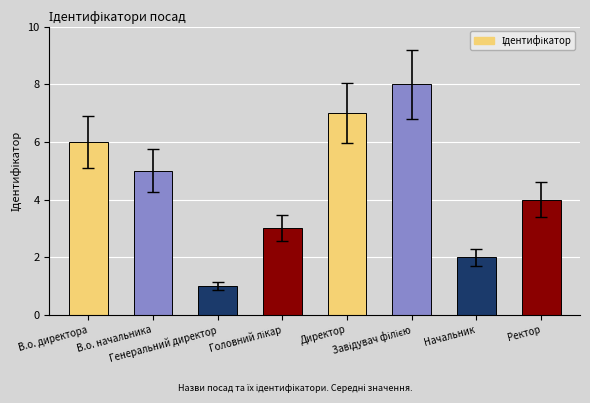

What is the difference between the maximum and second lowest values?

6